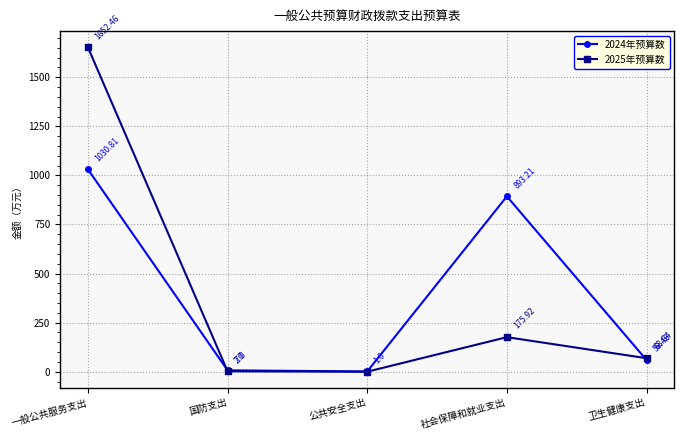

At which category does the chart reach its minimum across all series?

公共安全支出